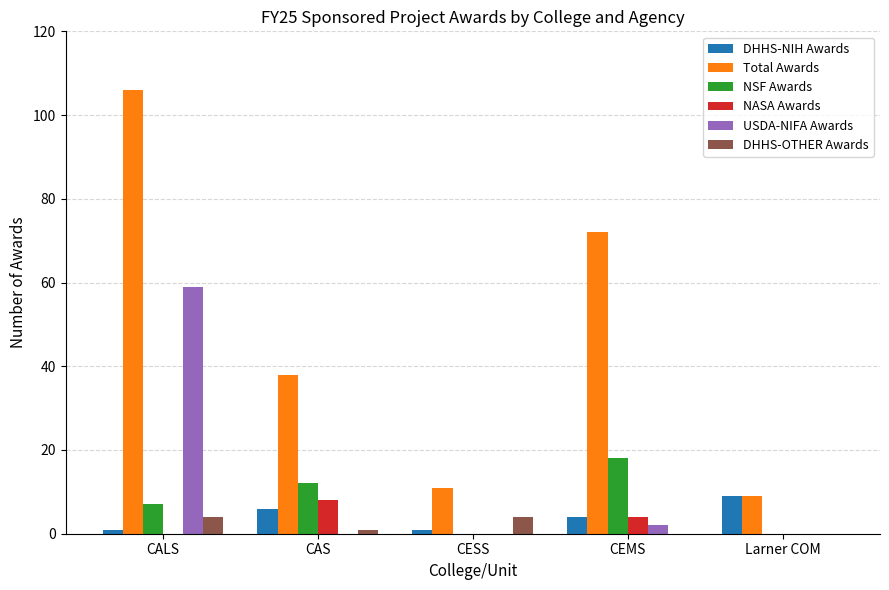

What is the greatest value displayed?

106